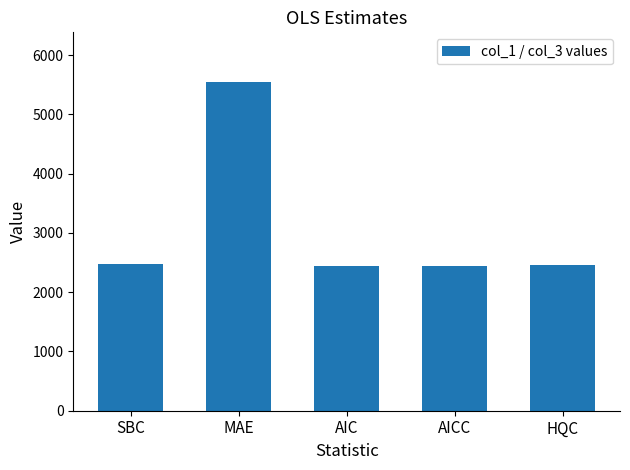

Read the value at AICC.

2447.9